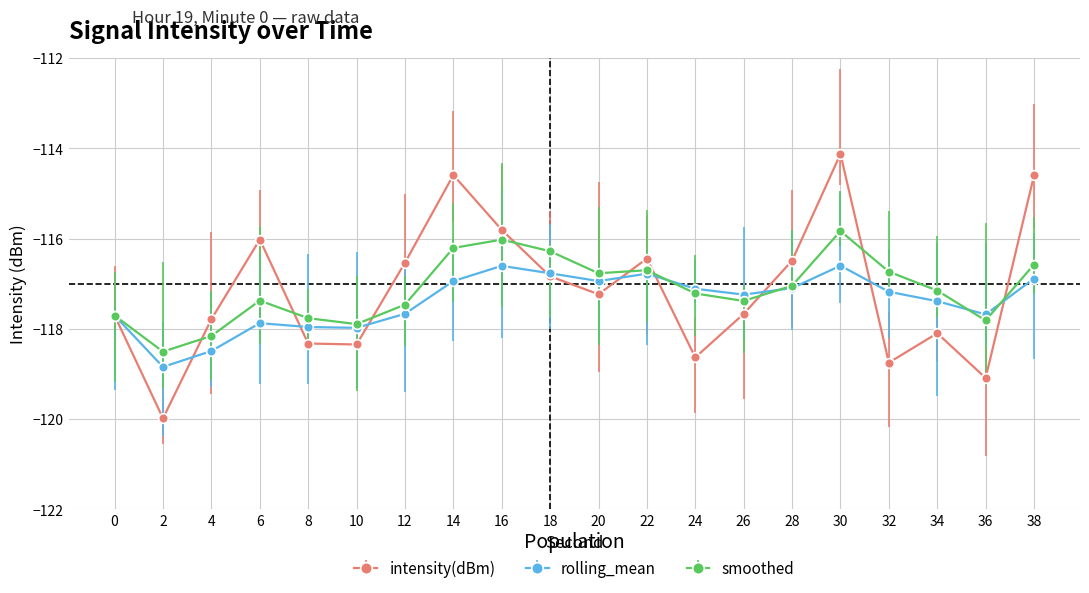

True or false: intensity(dBm) has a value of -36.5 at 12.

False